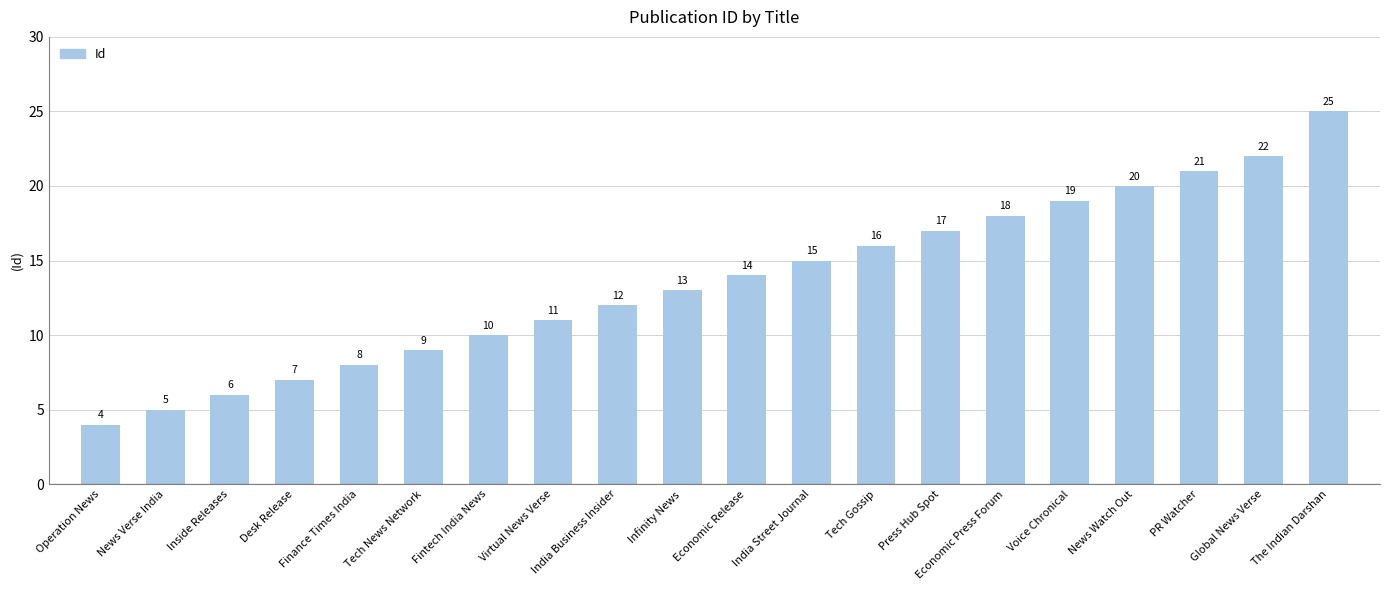

Read the value at PR Watcher.

21